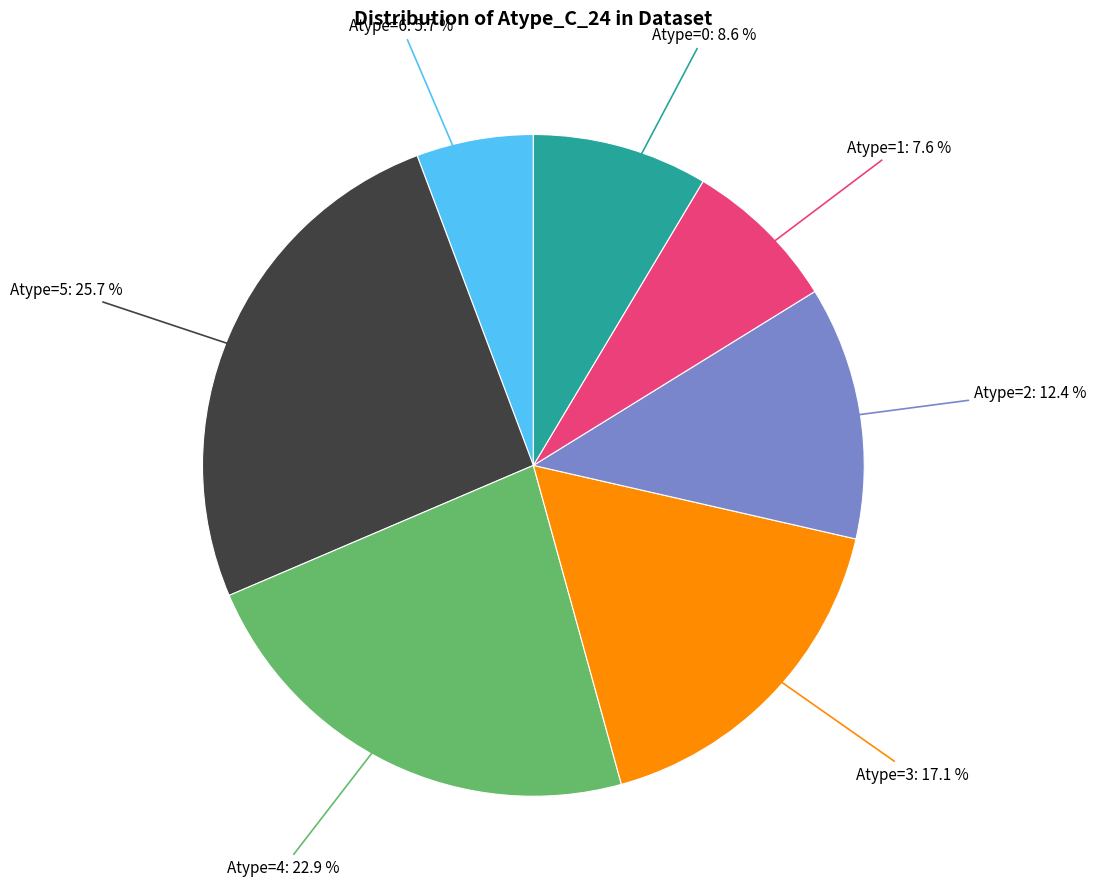

Does any single category account for the majority?

No